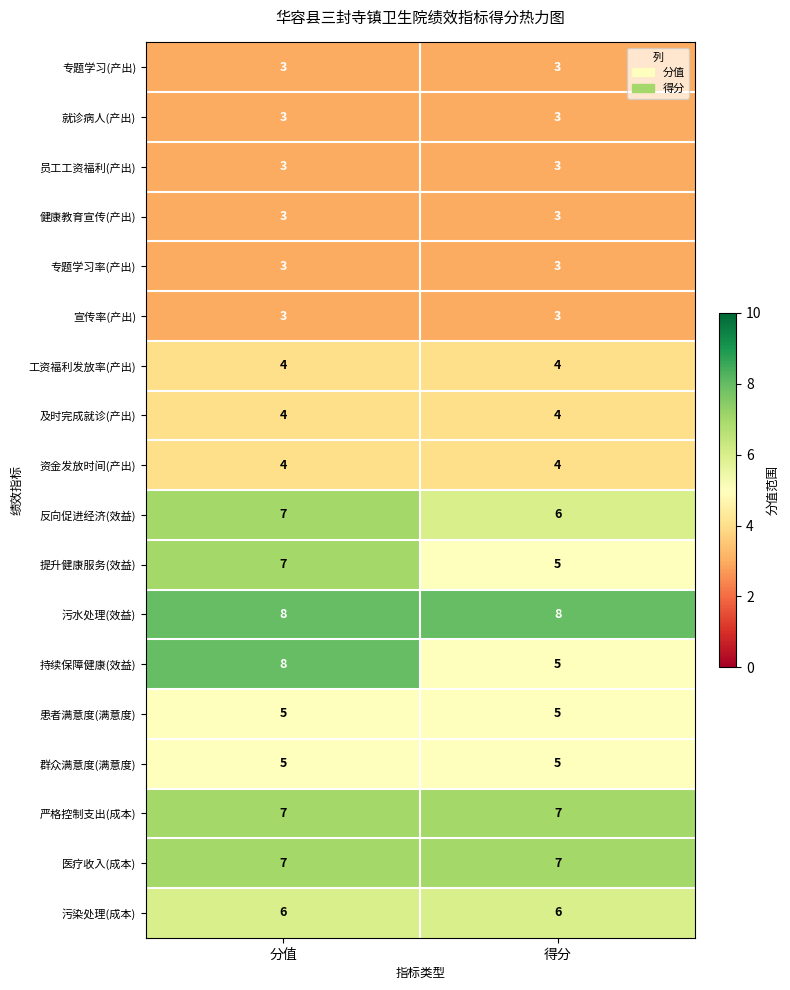

Between 分值 and 得分, which series saw the biggest shift?

持续保障健康(效益)